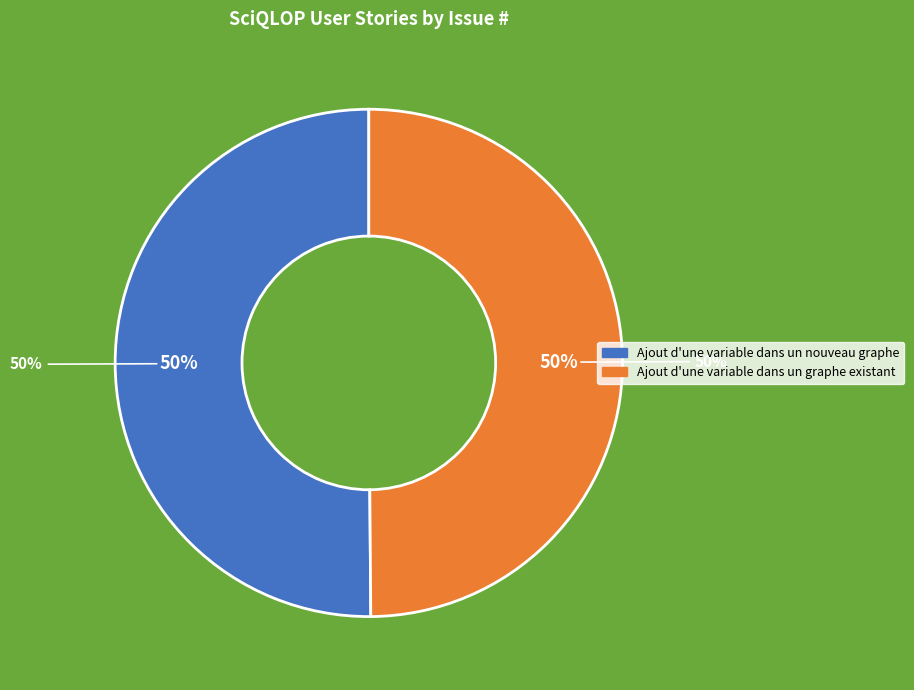

To the nearest percent, what is the average slice percentage?

50%